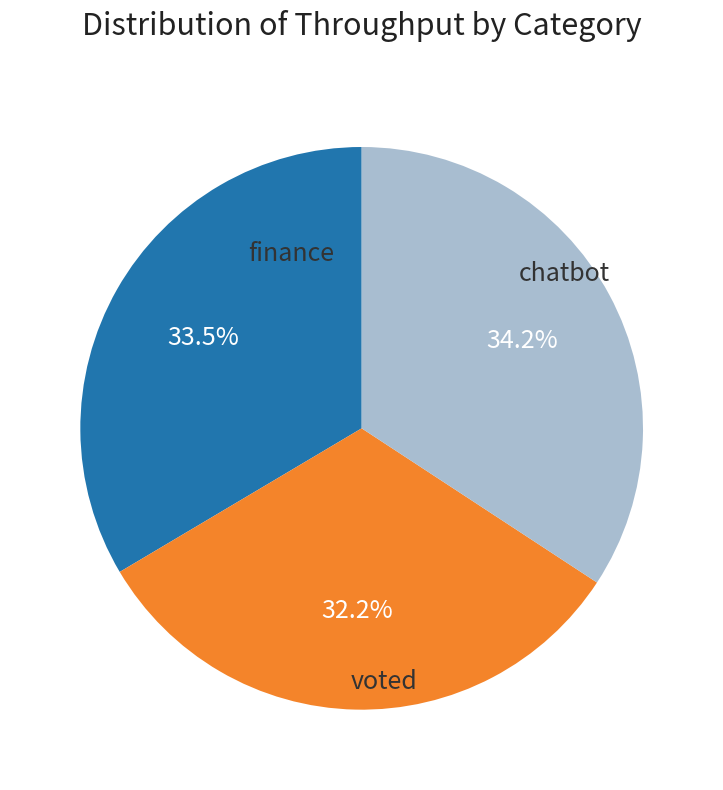

What is the ratio of the value at finance to the value at voted?

1.0